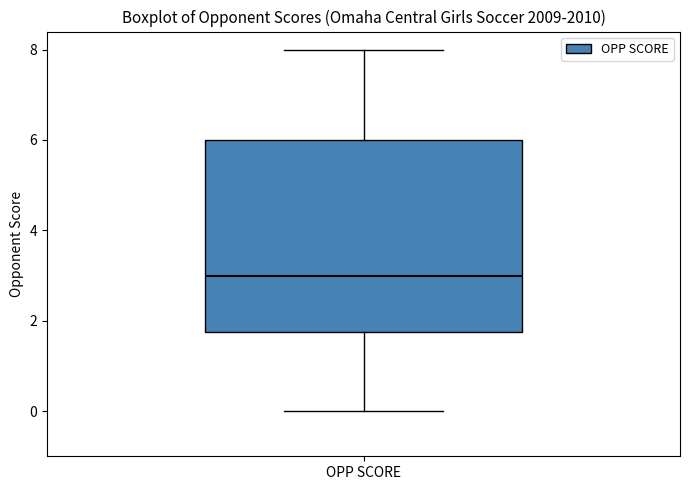

Transcribe this box plot: give where the median line is, the range the box spans, and where the two whiskers end, as read against the y-axis. The values are not printed on the chart, so give them approximately, as read against the axis.

median 3.0, box 1.8 to 6.0, whiskers 0.0 to 8.0